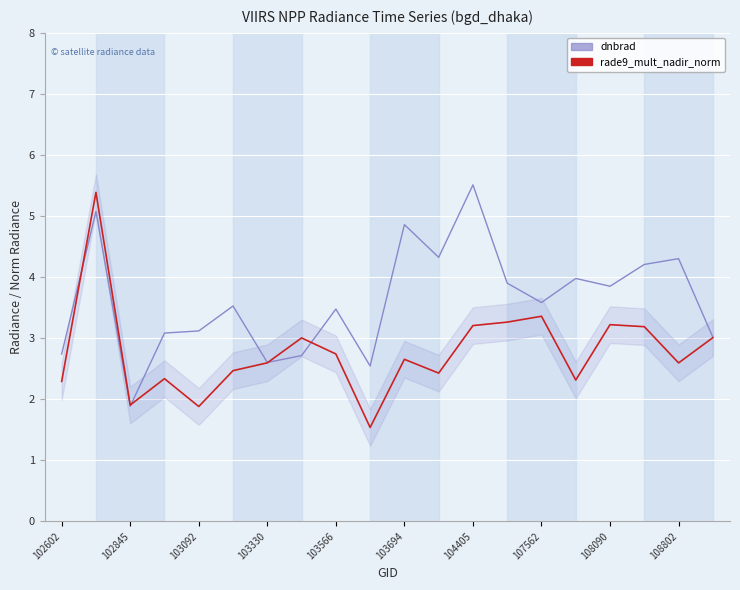

How many series are shown in this chart?

2